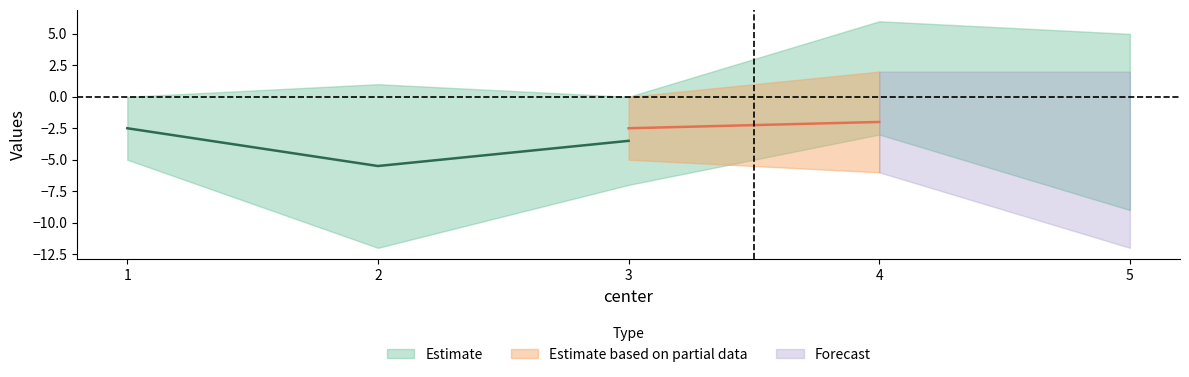

True or false: center has more than 0 points higher than both neighbors.

False